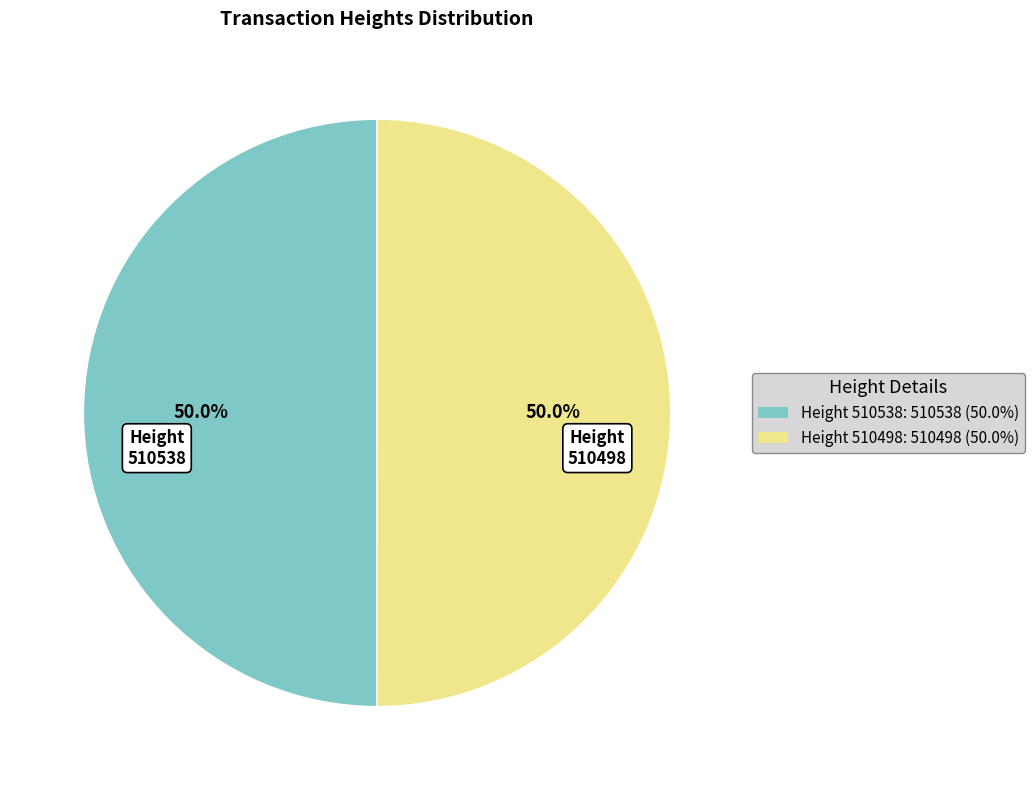

What is the ratio of the value at 510538 to the value at 510498?

1.0